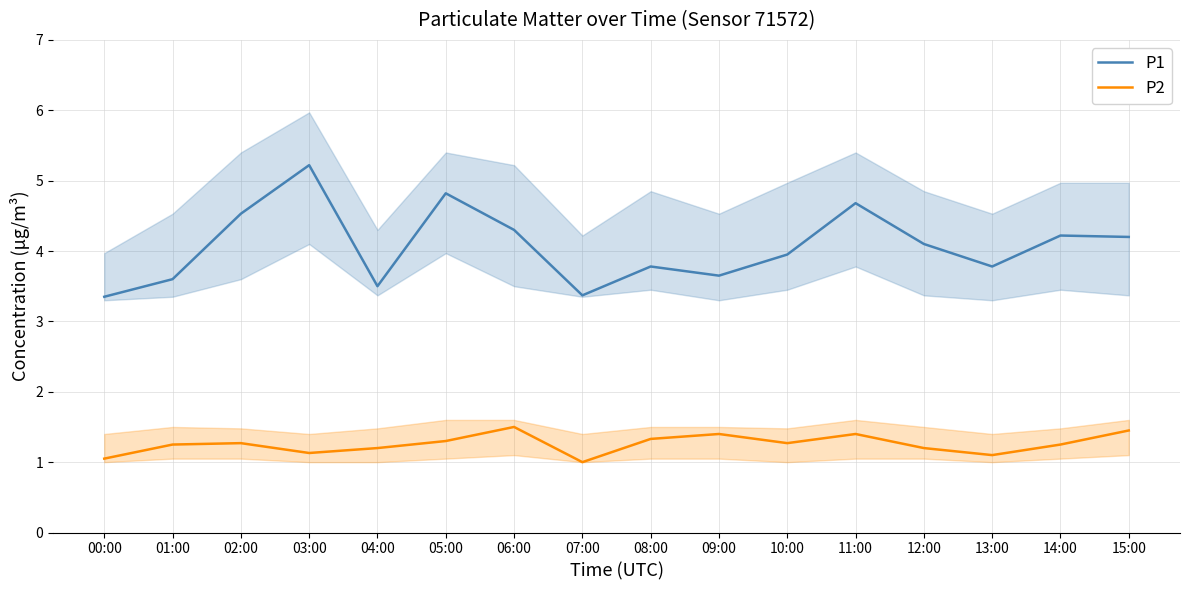

The P2 series shows 0.6 at 09:00. True or false?

False